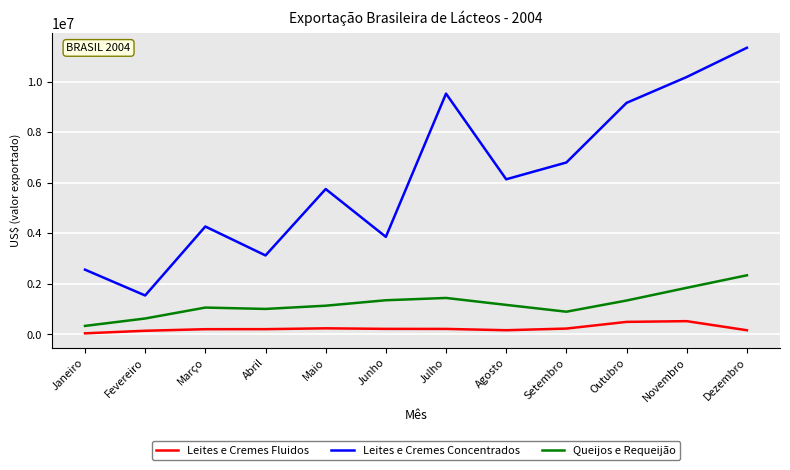

At how many categories does at least one series exceed 979028?

12